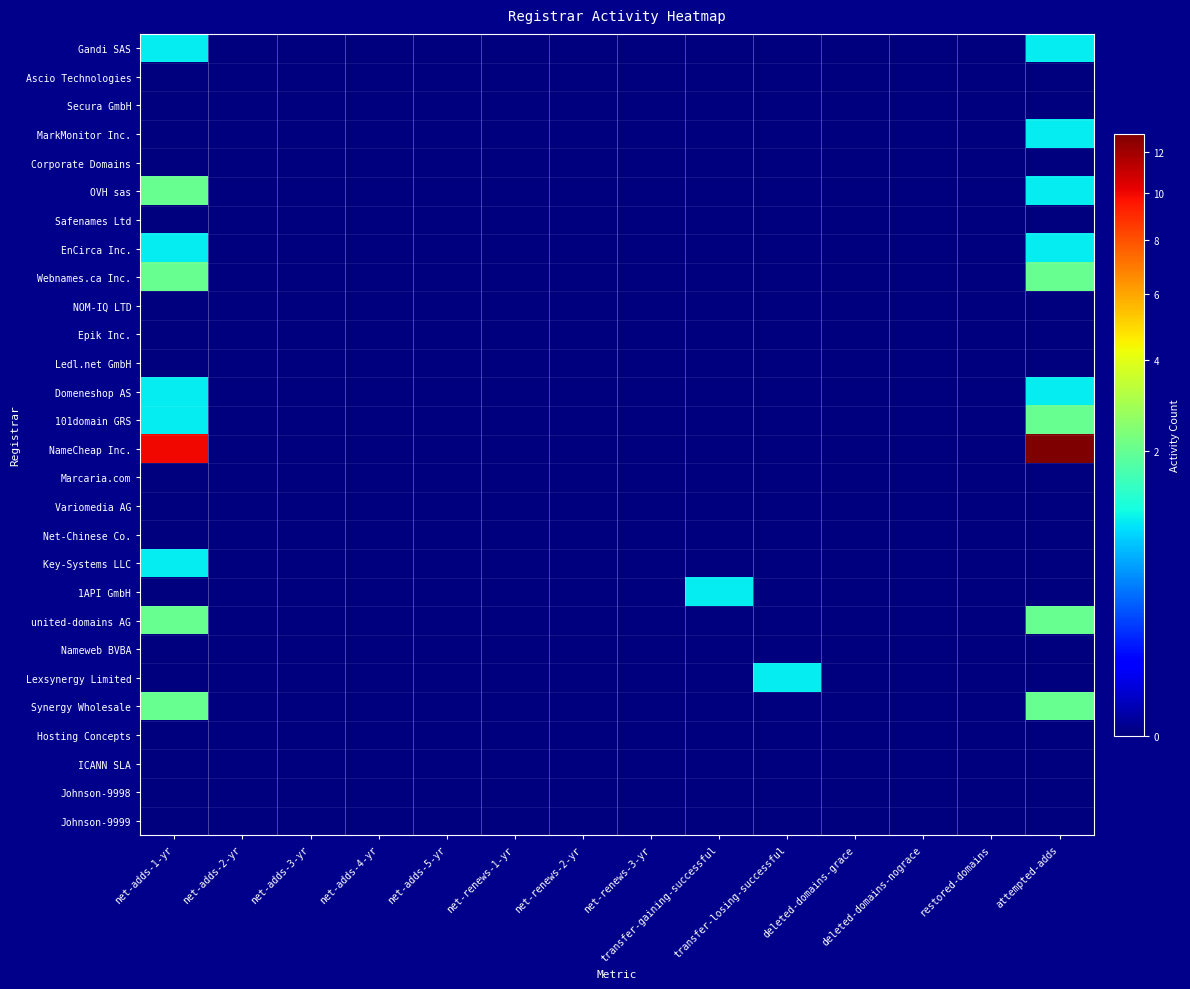

Which series has the largest total across all categories?

NameCheap Inc.